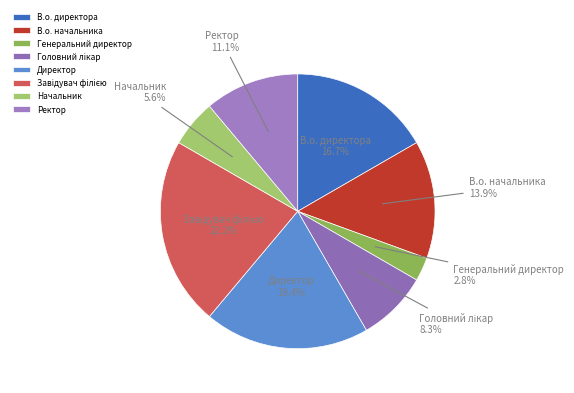

Is there a majority slice in this chart?

No